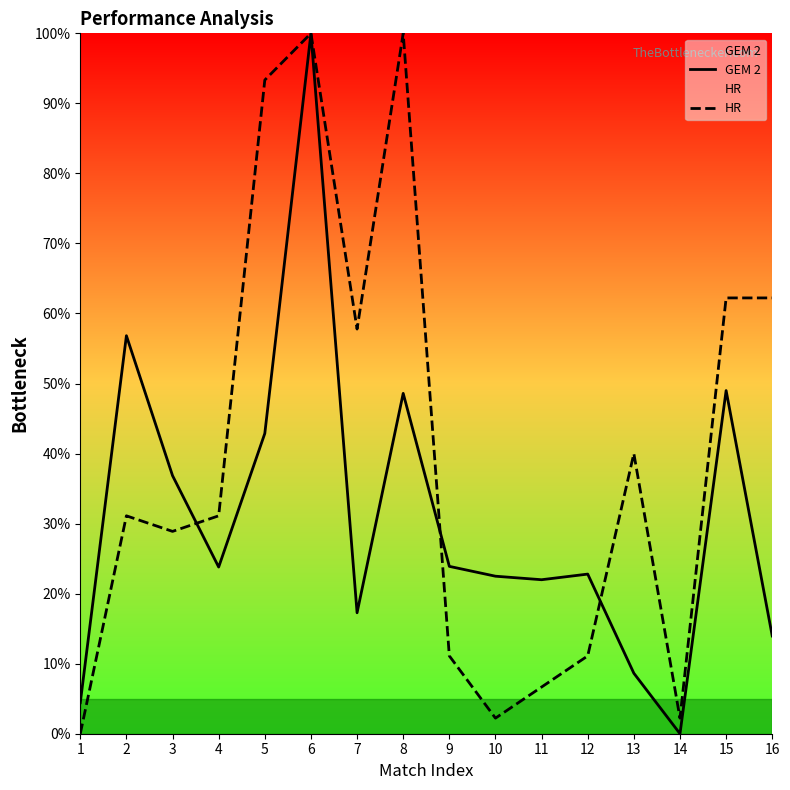

At which category does HR reach its first local valley?

3